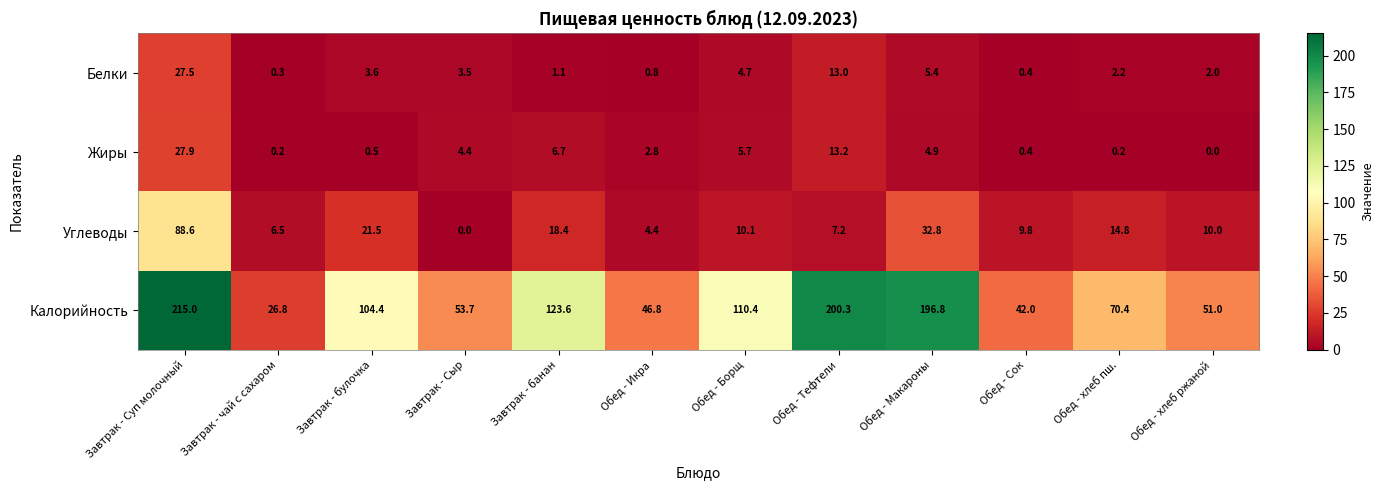

Which series has the widest spread of values?

Калорийность